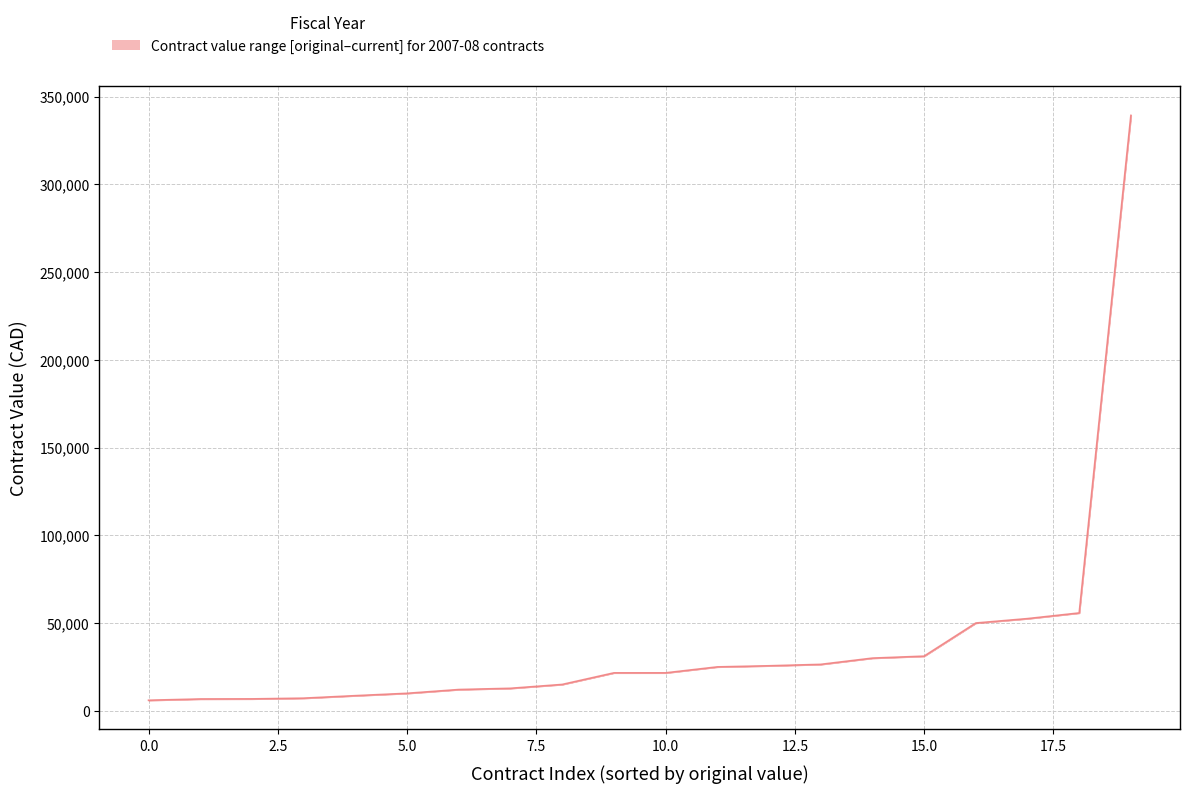

What is the greatest value displayed?

339248.0